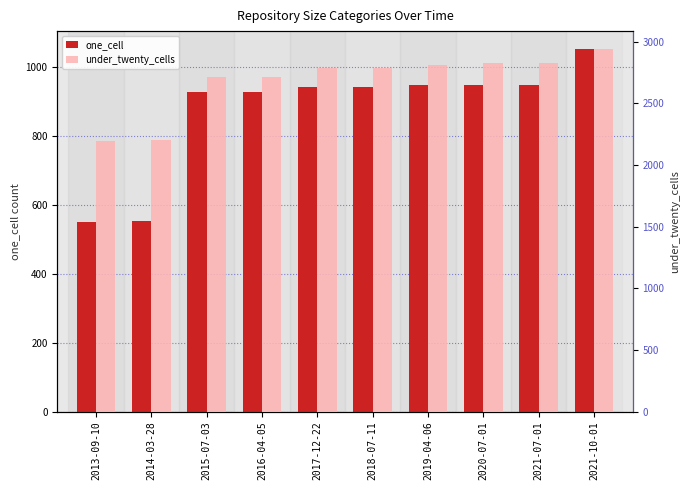

True or false: one_cell has a value of 552 at 2013-09-10.

True